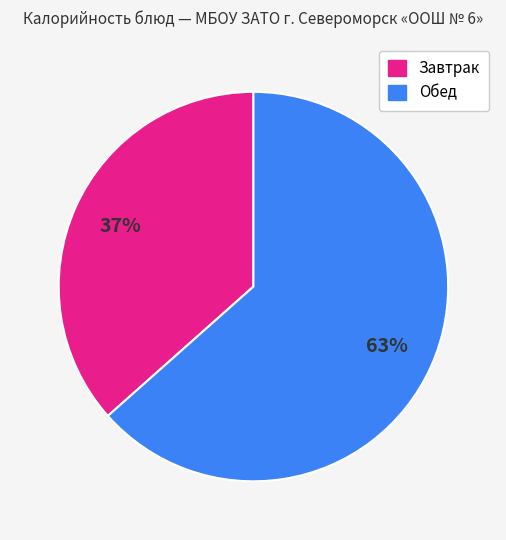

To the nearest percent, what is the average slice percentage?

50%